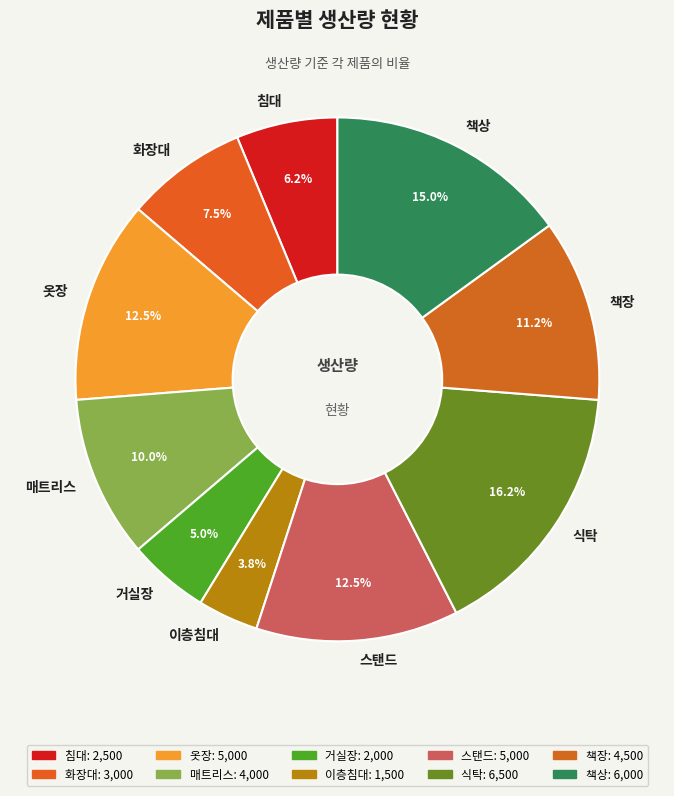

What is the smallest slice in the pie chart?

이층침대